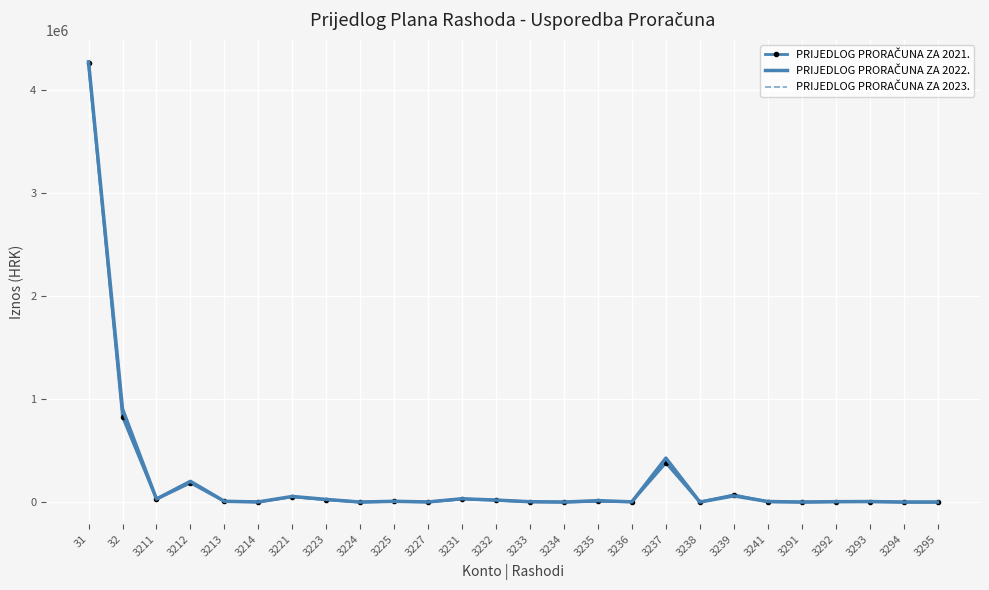

What is the greatest value displayed?

4277619